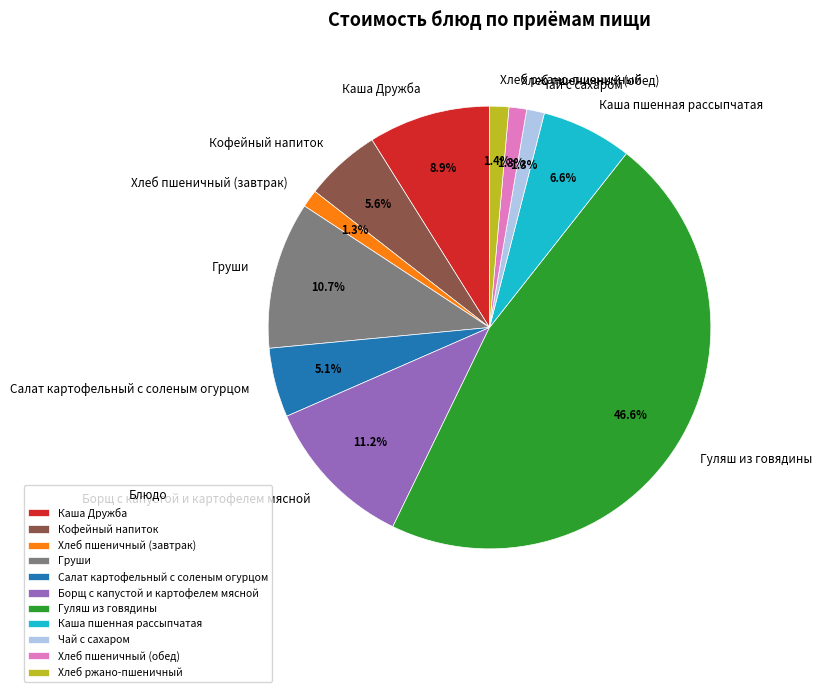

To the nearest percent, what is the combined percentage of Хлеб пшеничный (обед) and Хлеб ржано-пшеничный?

3%